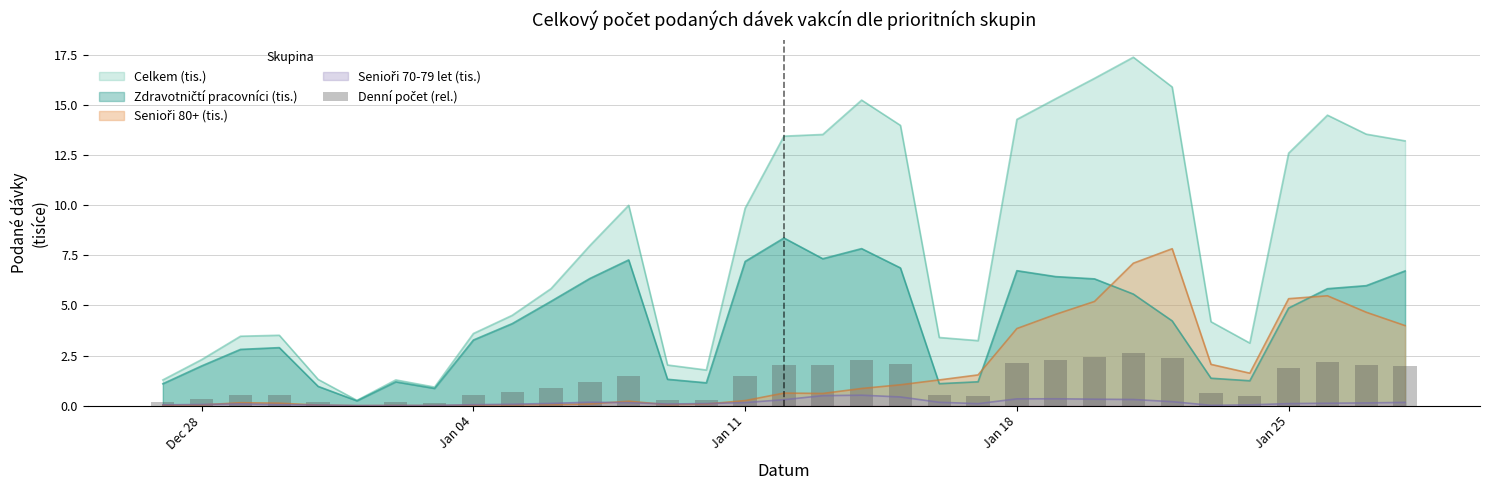

The Celkem (tis.) series shows 12.6 at Jan 25. True or false?

True